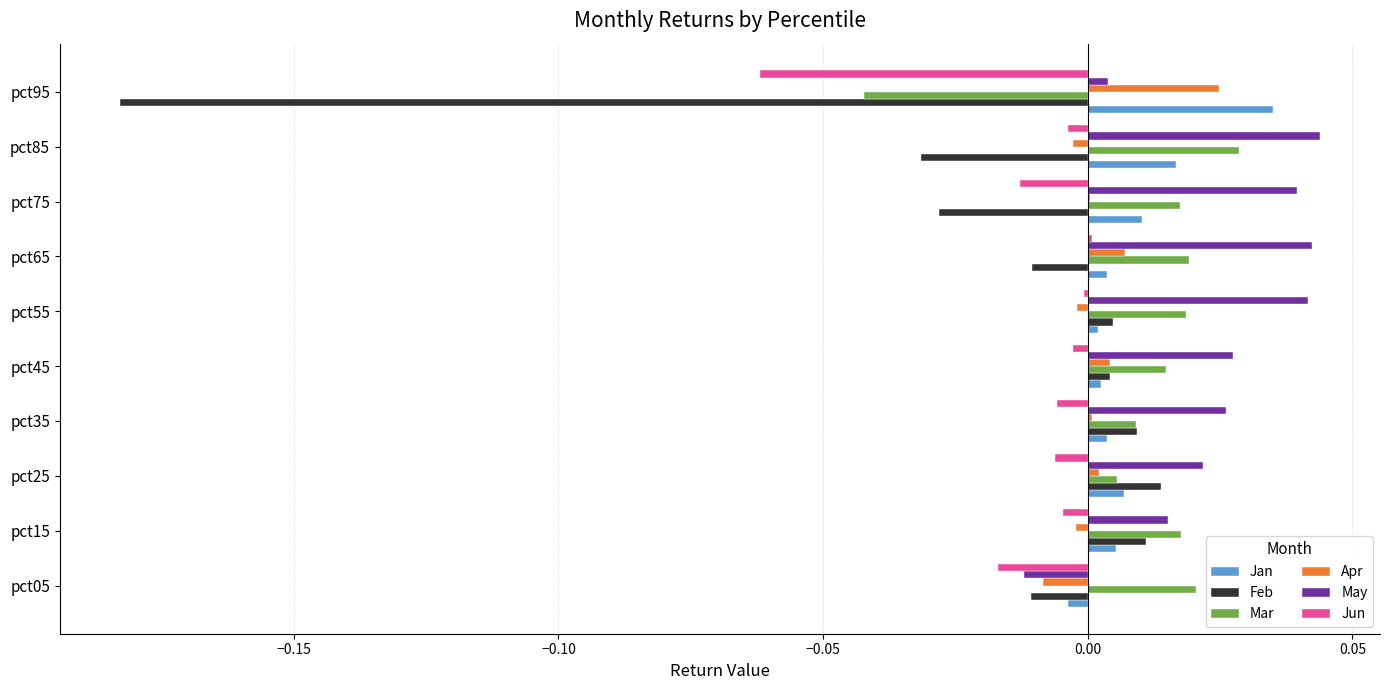

True or false: Apr has a value of -0.0 at pct85.

True